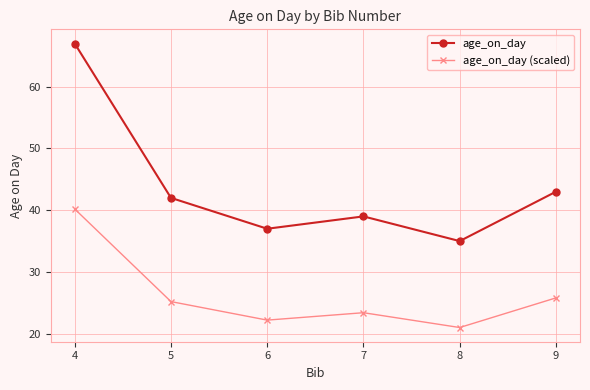

True or false: age_on_day (scaled) and age_on_day intersect in this chart.

False